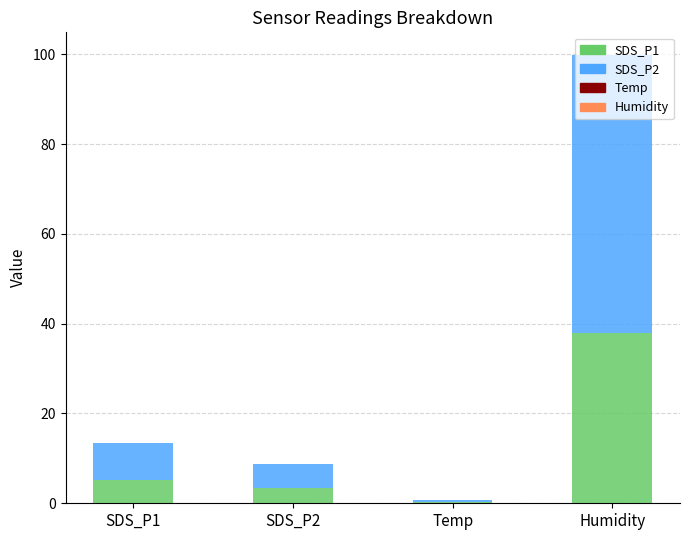

At which category is the sum across all series the highest?

Humidity